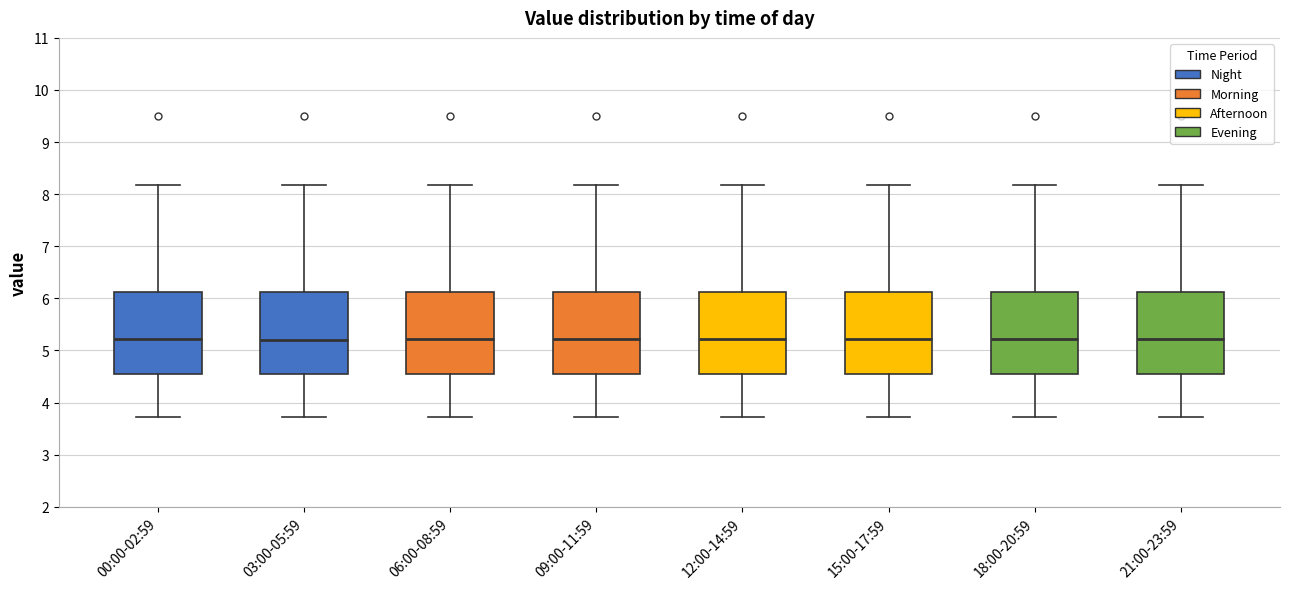

Where does the lower whisker of the box for 15:00-17:59 end on the y-axis? The values are not printed on the chart, so give them approximately, as read against the axis.

3.7